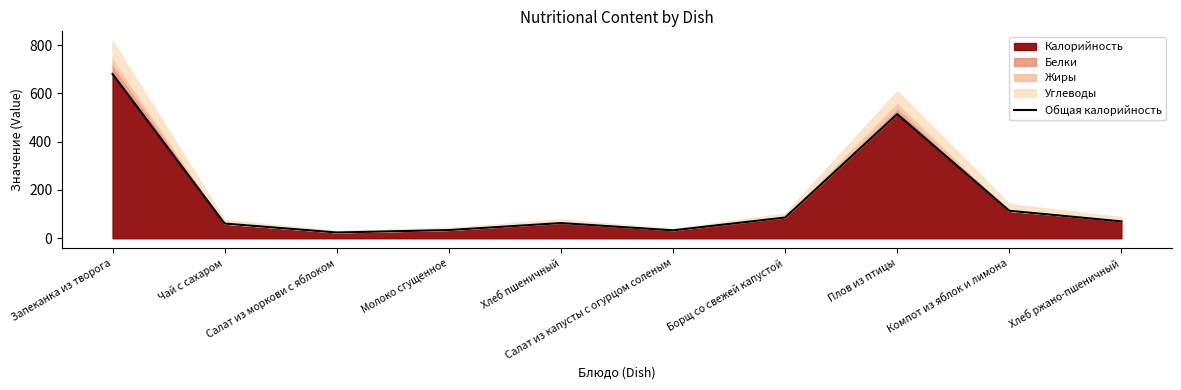

What is the value of the 4th point from the left?

34